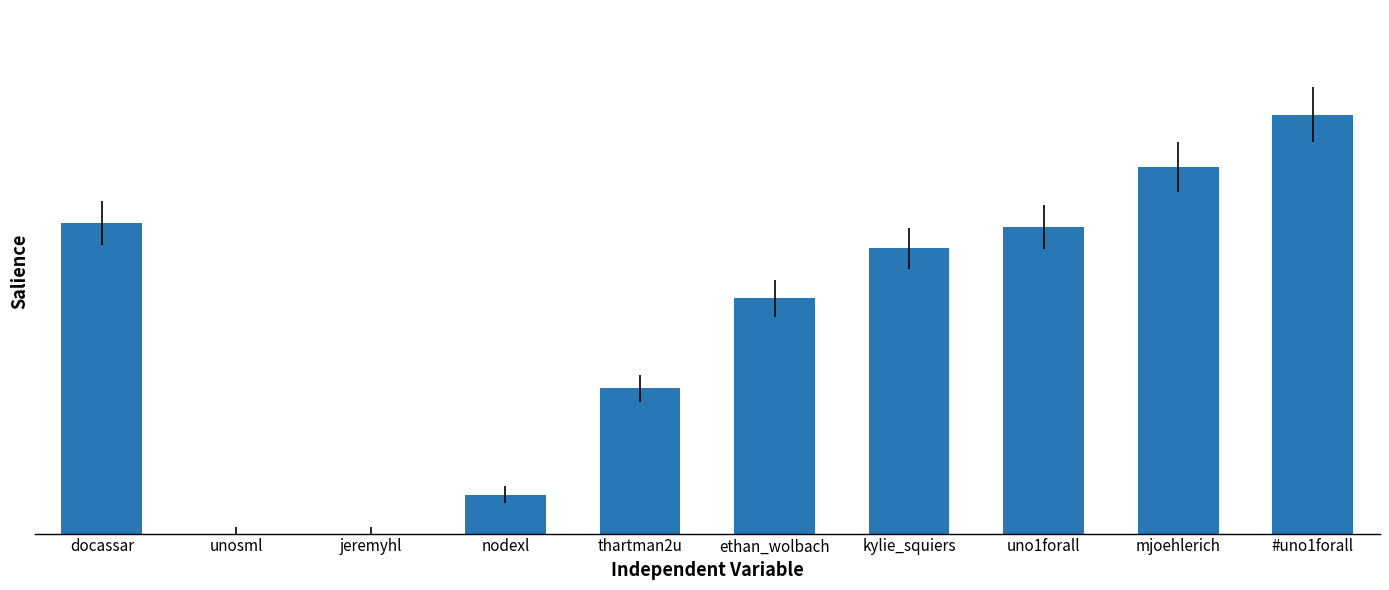

Between kylie_squiers and jeremyhl, which is larger?

kylie_squiers